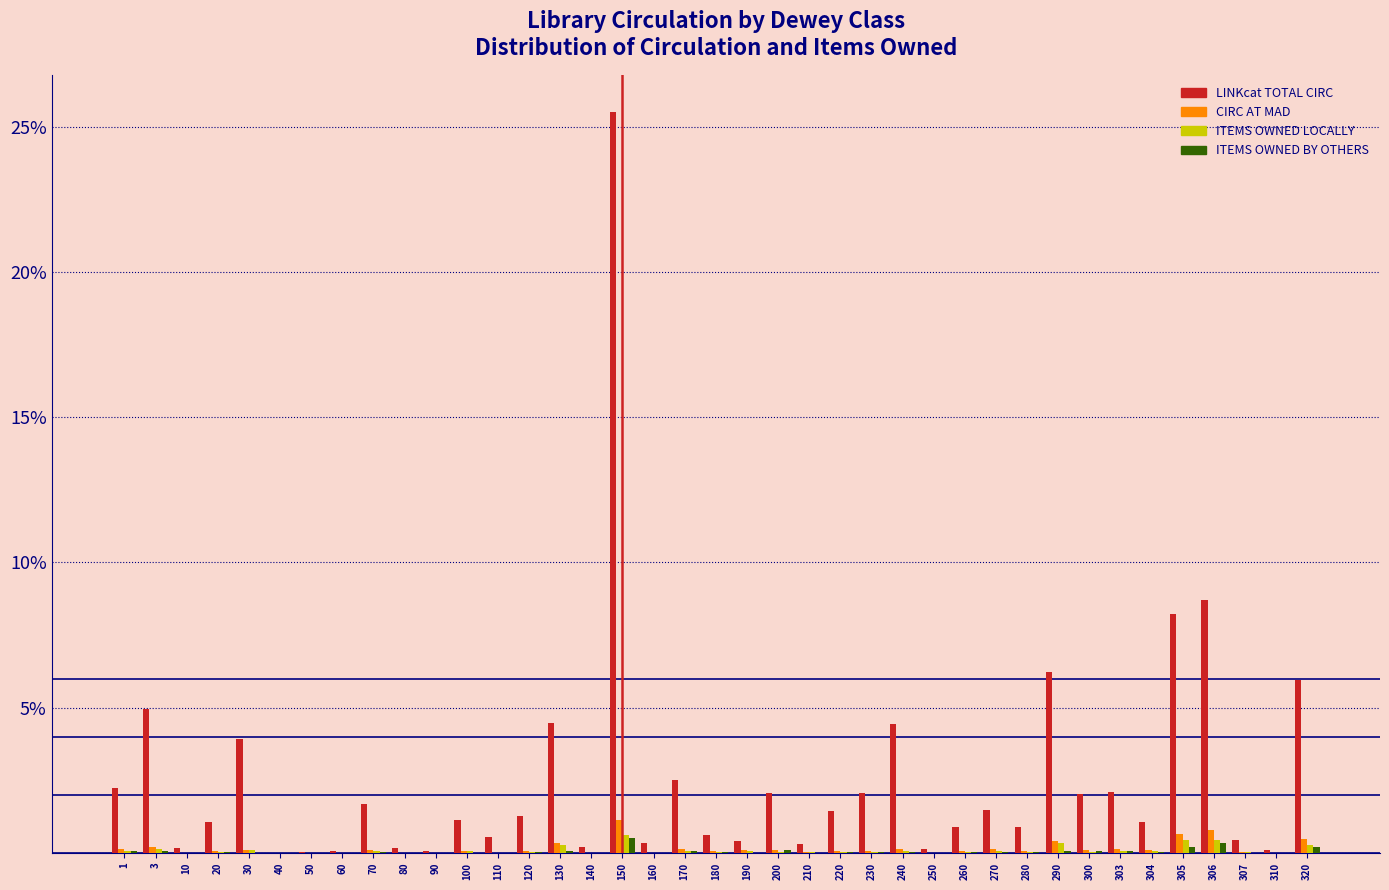

What is the sum of all ITEMS OWNED BY OTHERS values?

2.2